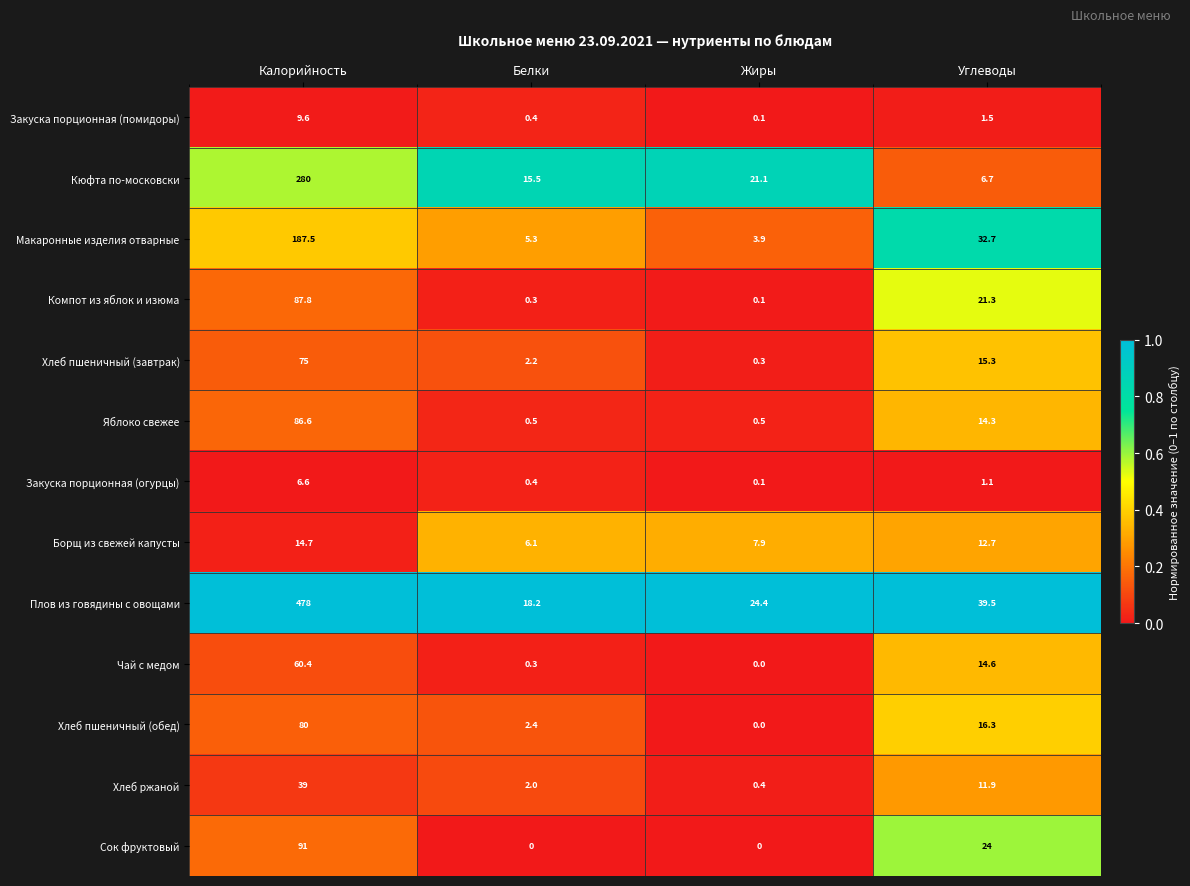

True or false: Сок фруктовый has a value of 146.7 at Калорийность.

False